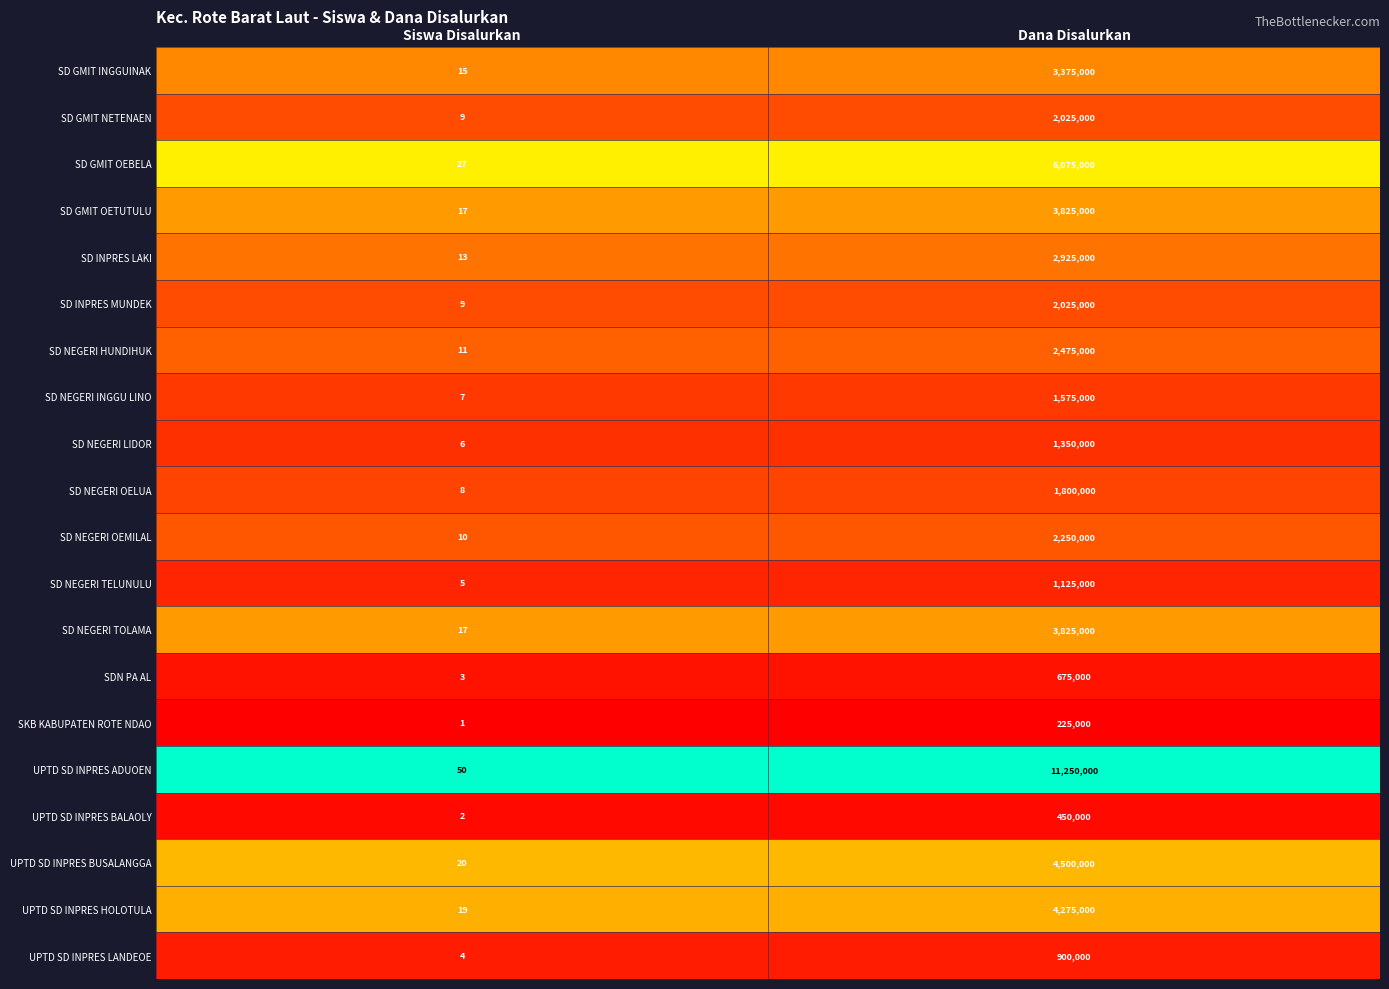

How many data points does each series have?

2